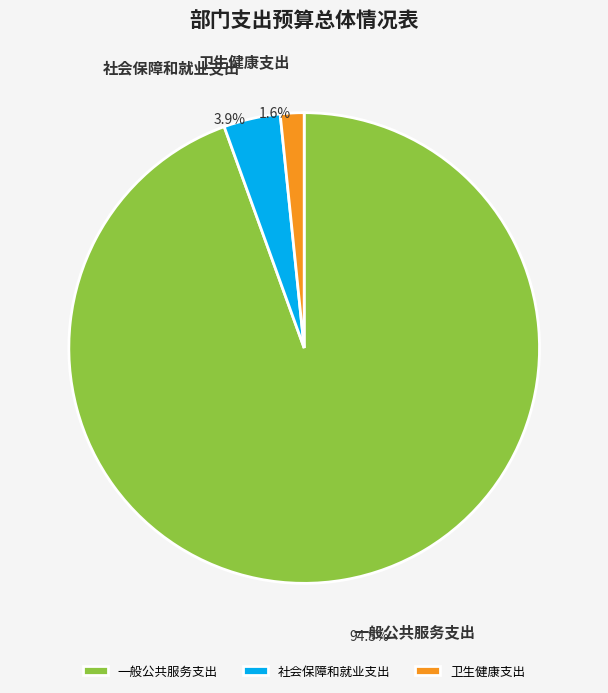

What portion of the pie excludes 一般公共服务支出?

5.5%